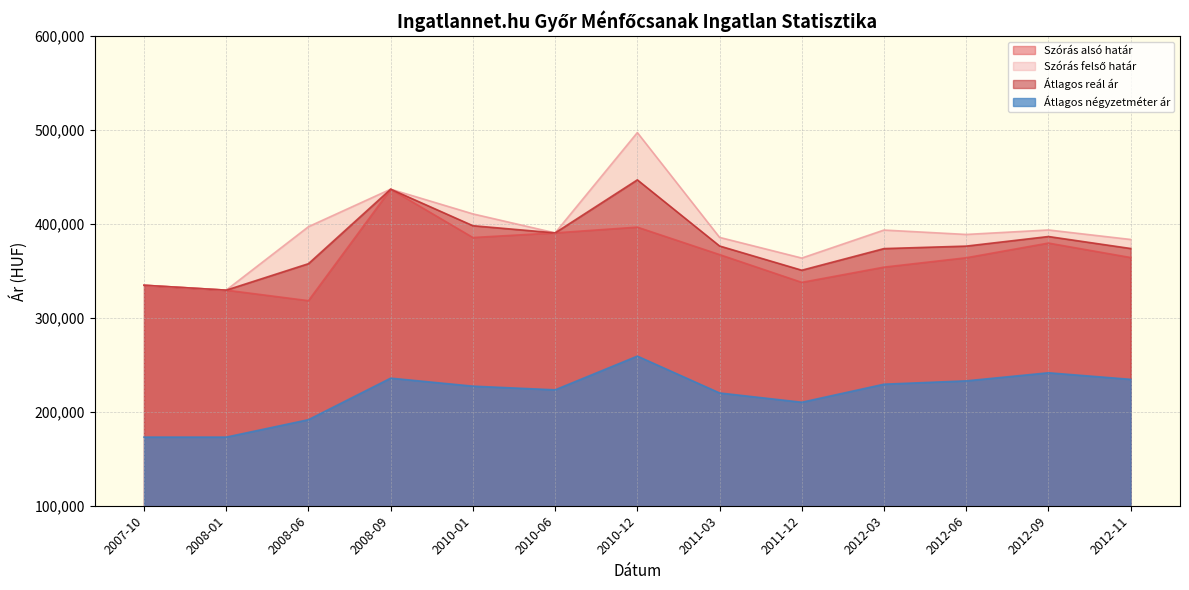

True or false: Átlagos reál ár and Szórás felső határ intersect in this chart.

False